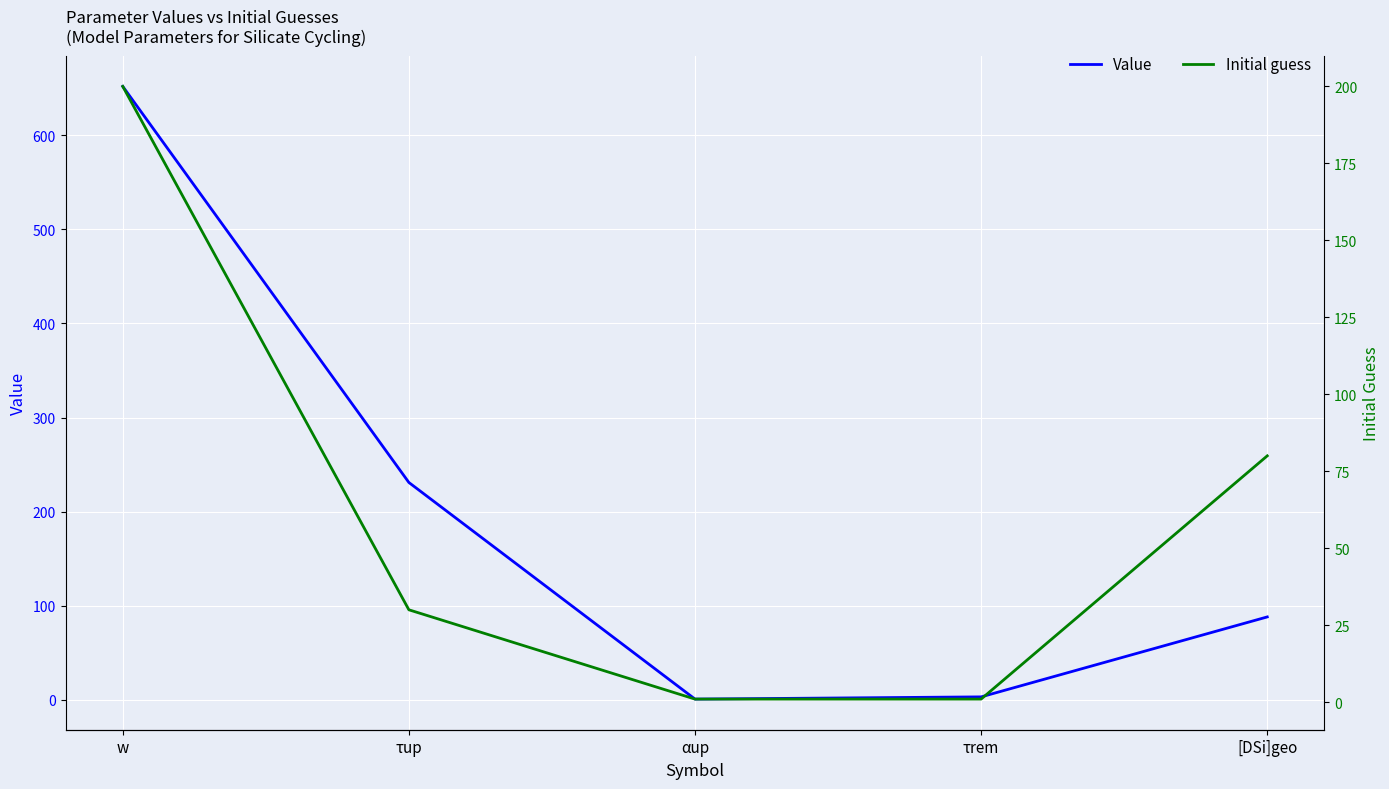

What is the maximum value for Initial guess?

200.0